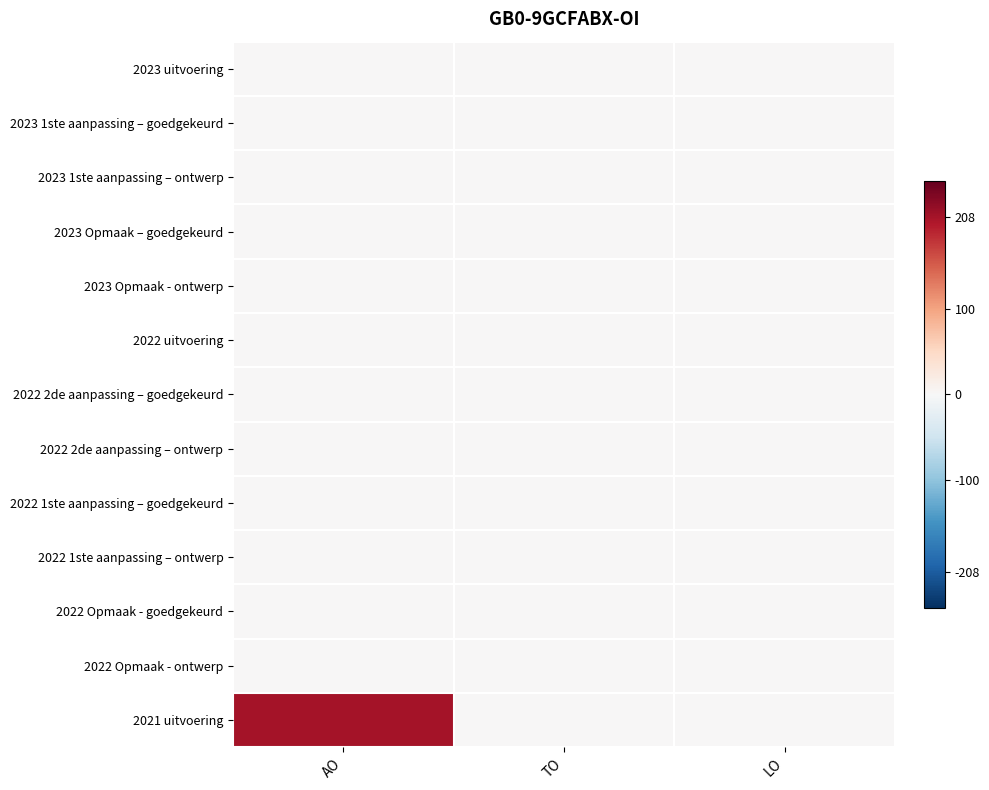

Which series has the largest total across all categories?

2021 uitvoering